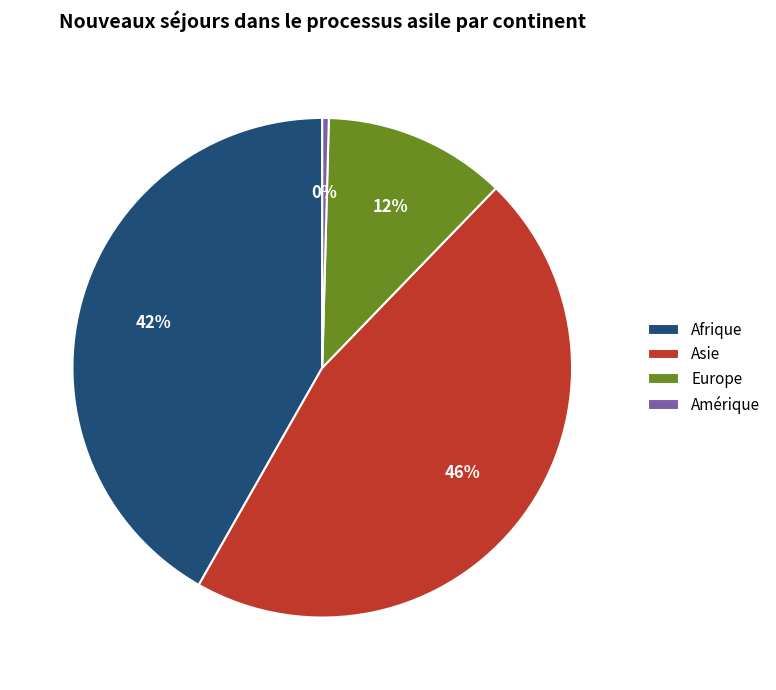

Is there any slice that represents more than half of the pie?

No